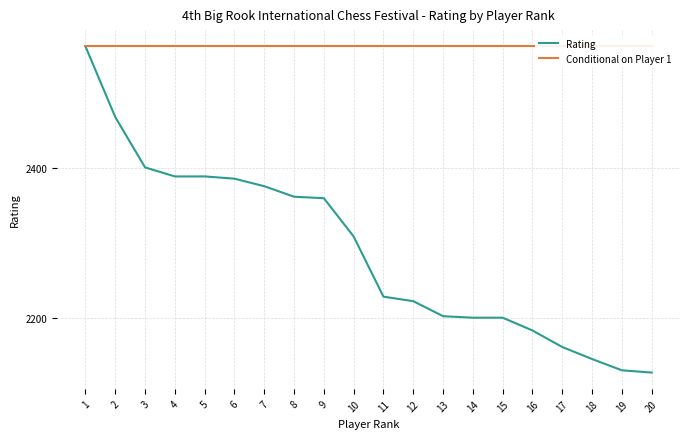

Rank the categories by Rating value from lowest to highest.

20, 19, 18, 17, 16, 14, 15, 13, 12, 11, 10, 9, 8, 7, 6, 4, 5, 3, 2, 1